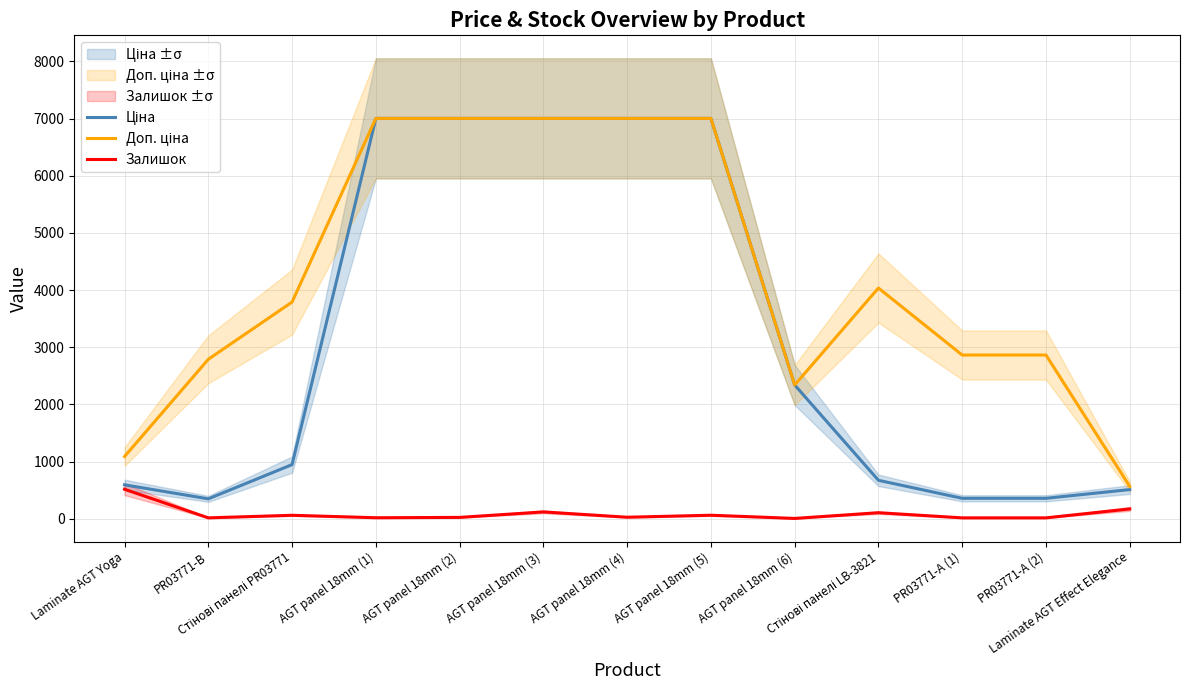

What position from the right is AGT panel 18mm (1)?

10